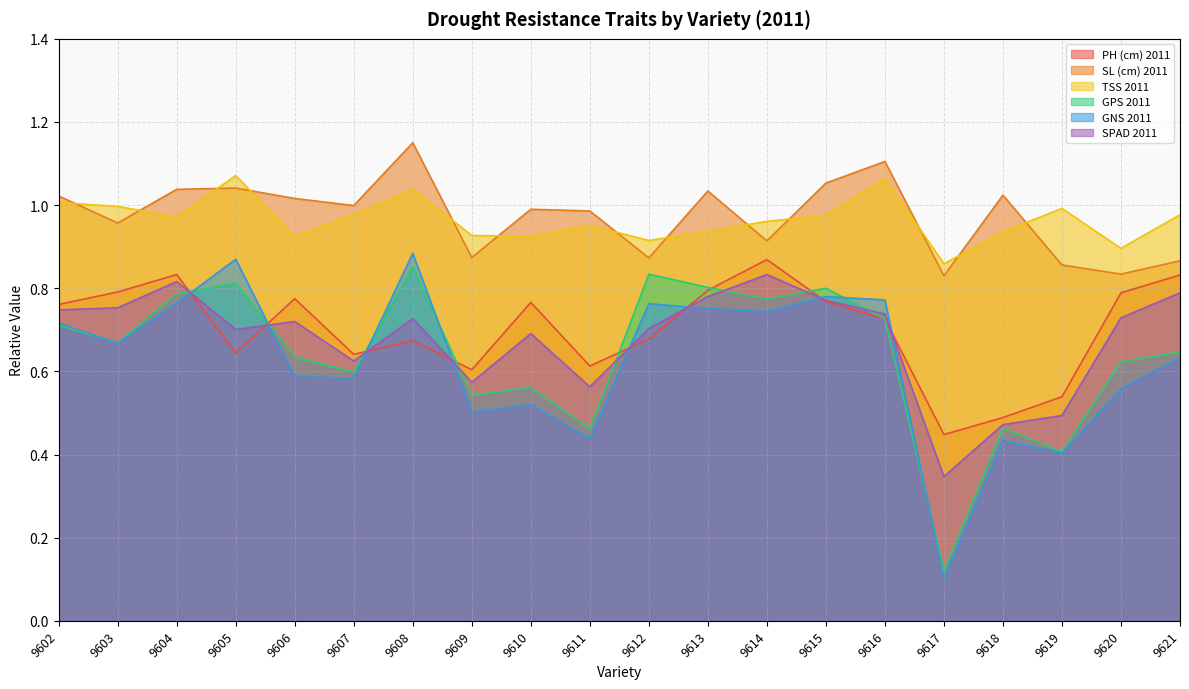

Where is GPS 2011 nearest to the value 0?

9617